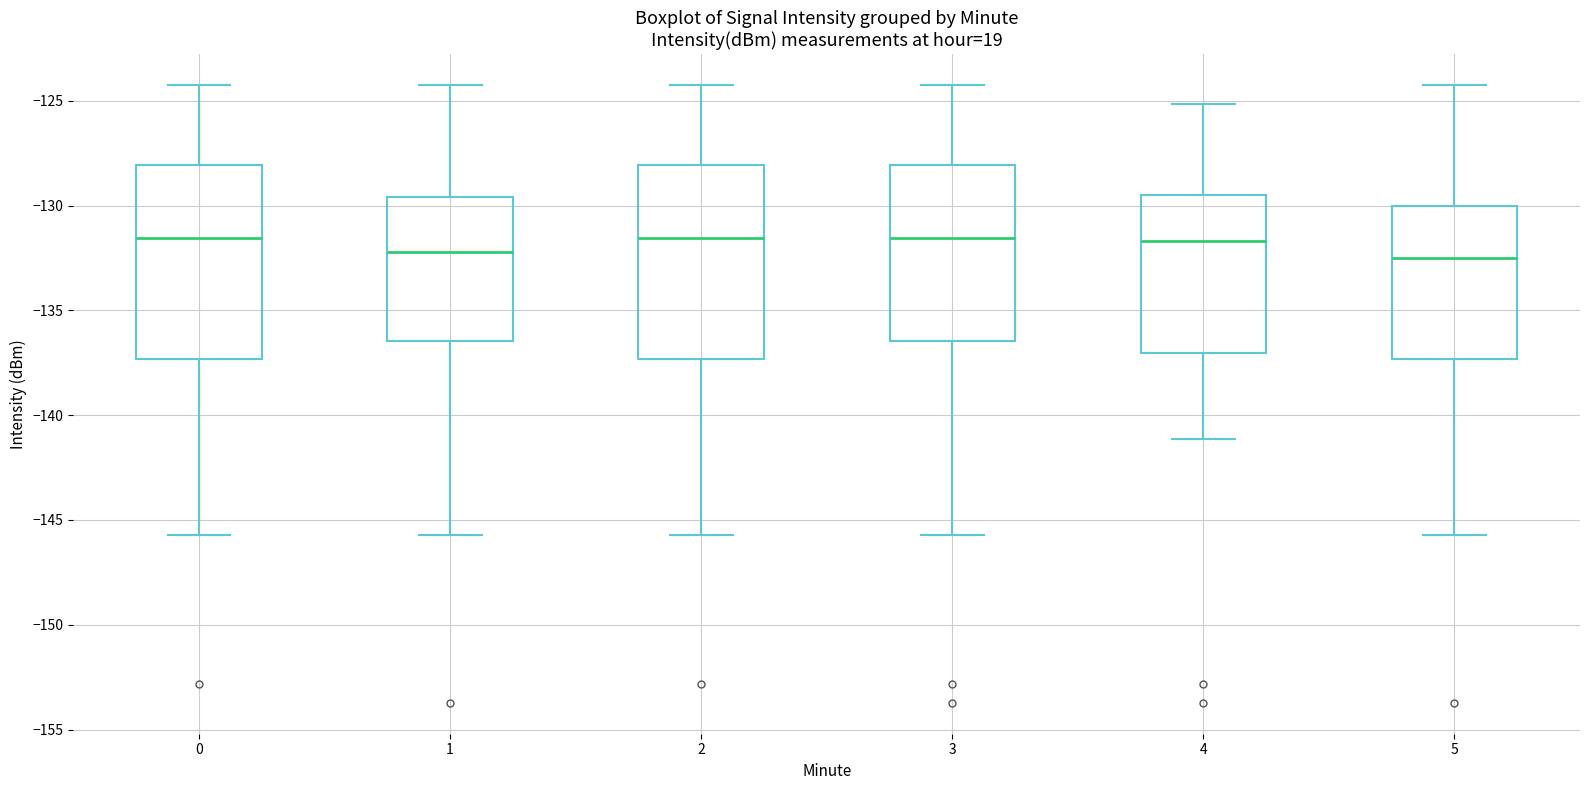

Where does the lower whisker of the box at x = 3 end on the y-axis? The values are not printed on the chart, so give them approximately, as read against the axis.

-145.5